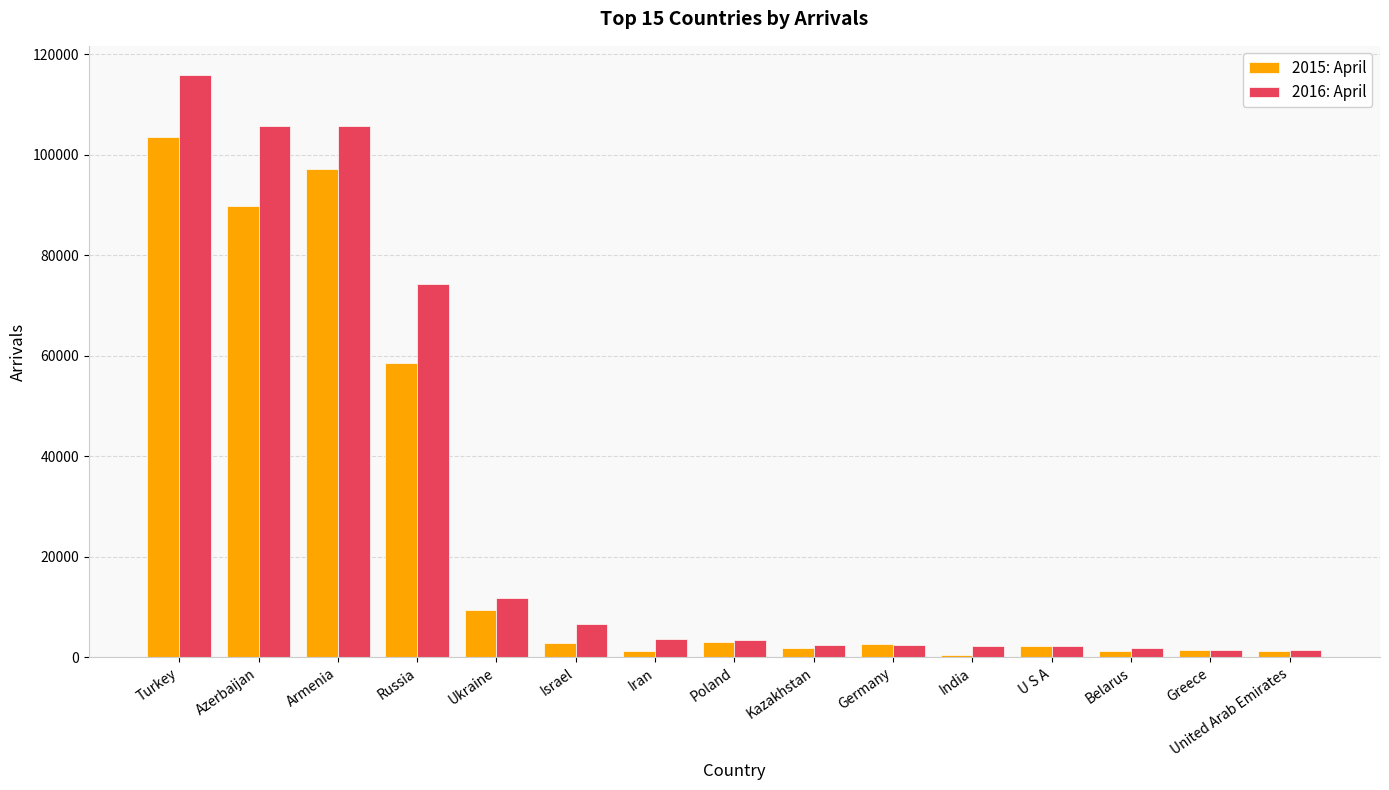

Which category has the highest value across all series?

Turkey